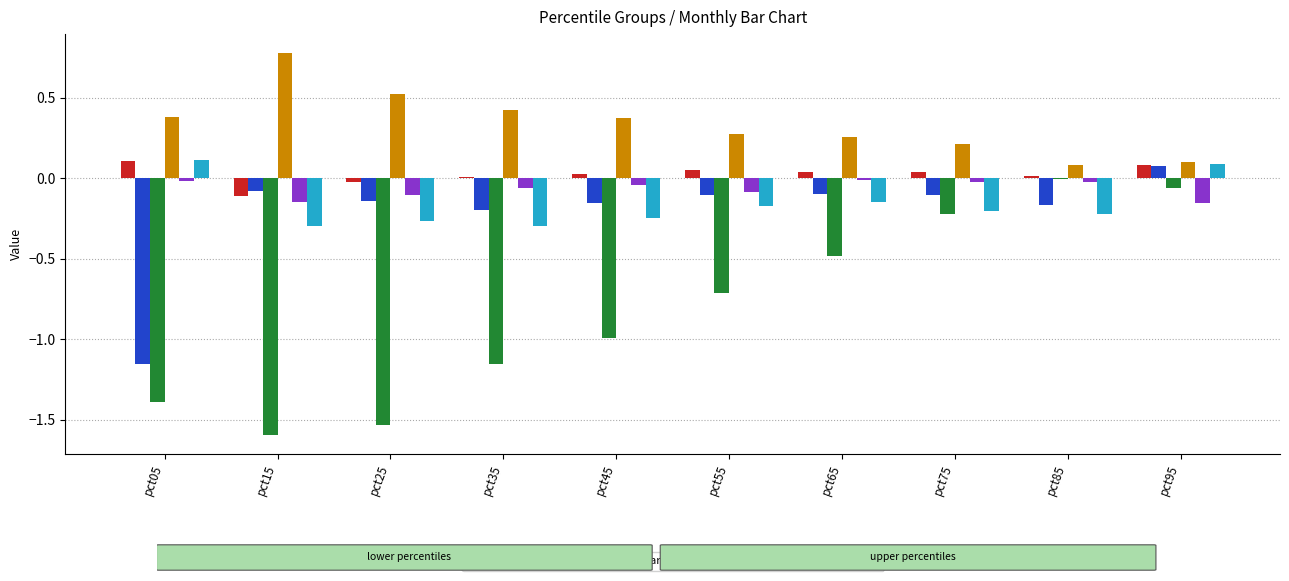

True or false: Feb has a value of -0.0 at pct55.

False